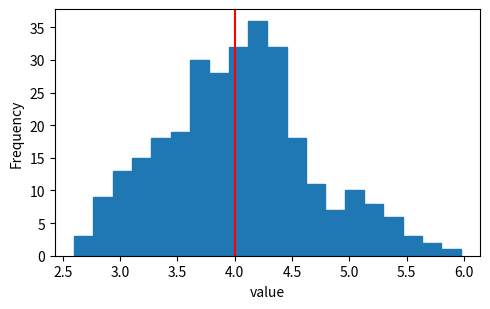

Read against the x-axis, roughly where is the centre of the tallest bar?

4.20